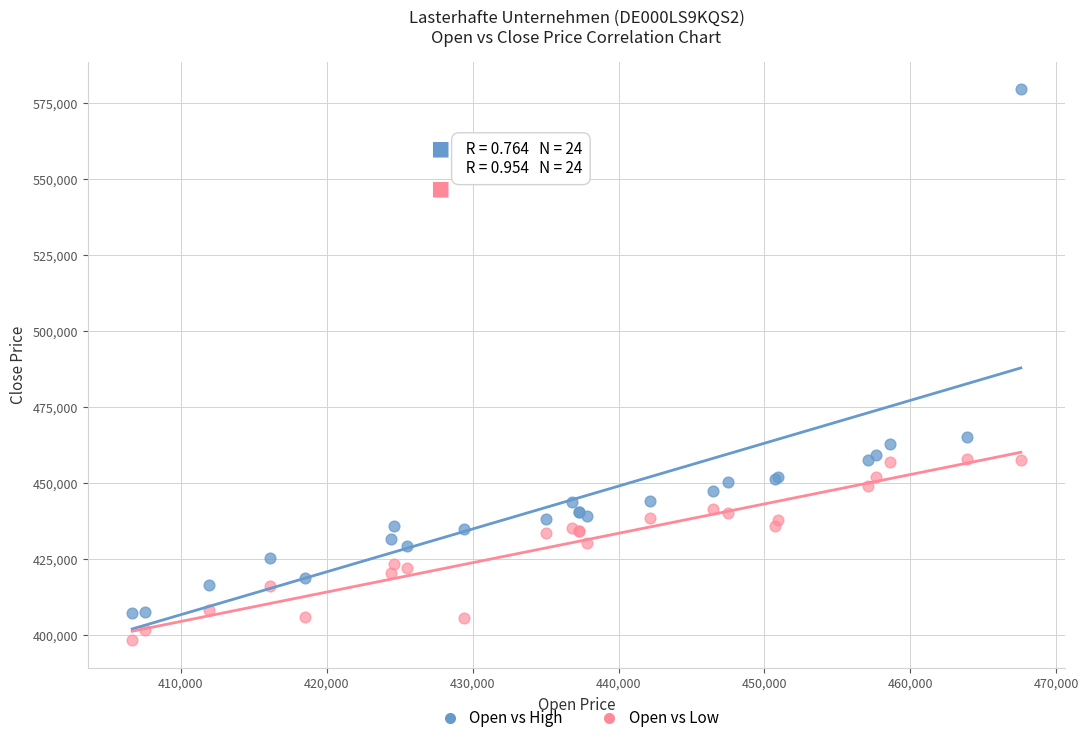

Across all series, what Y value is closest to 488895?

465143